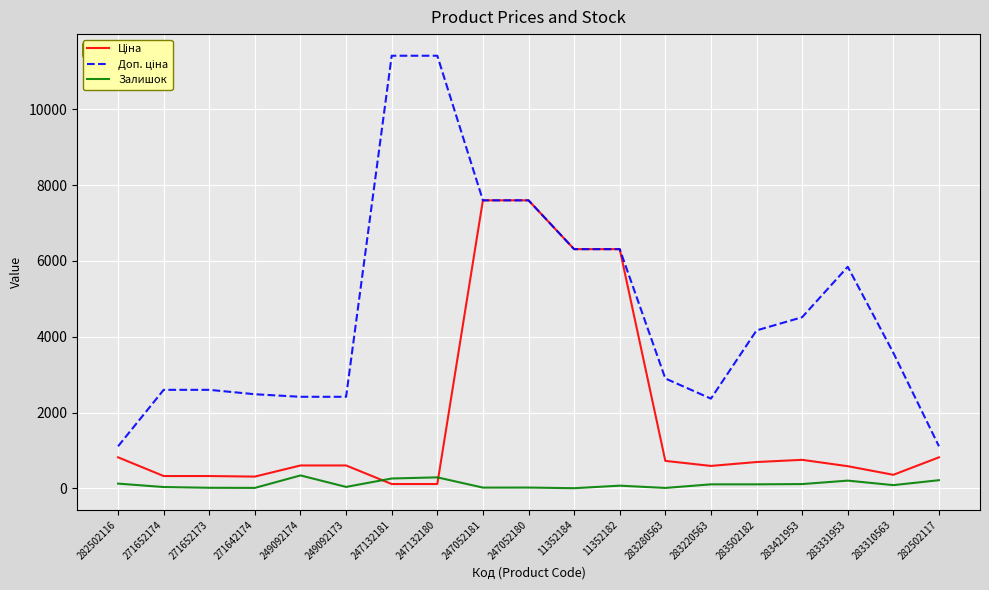

What is the greatest value displayed?

11410.0